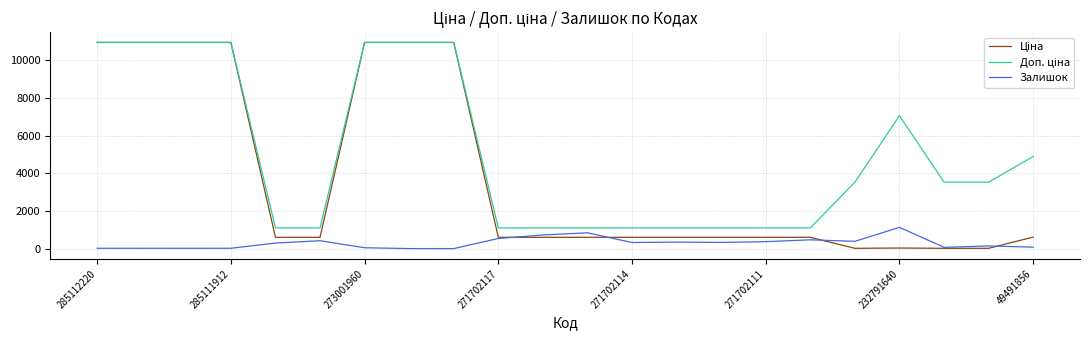

What is the maximum value shown in the chart?

10952.0